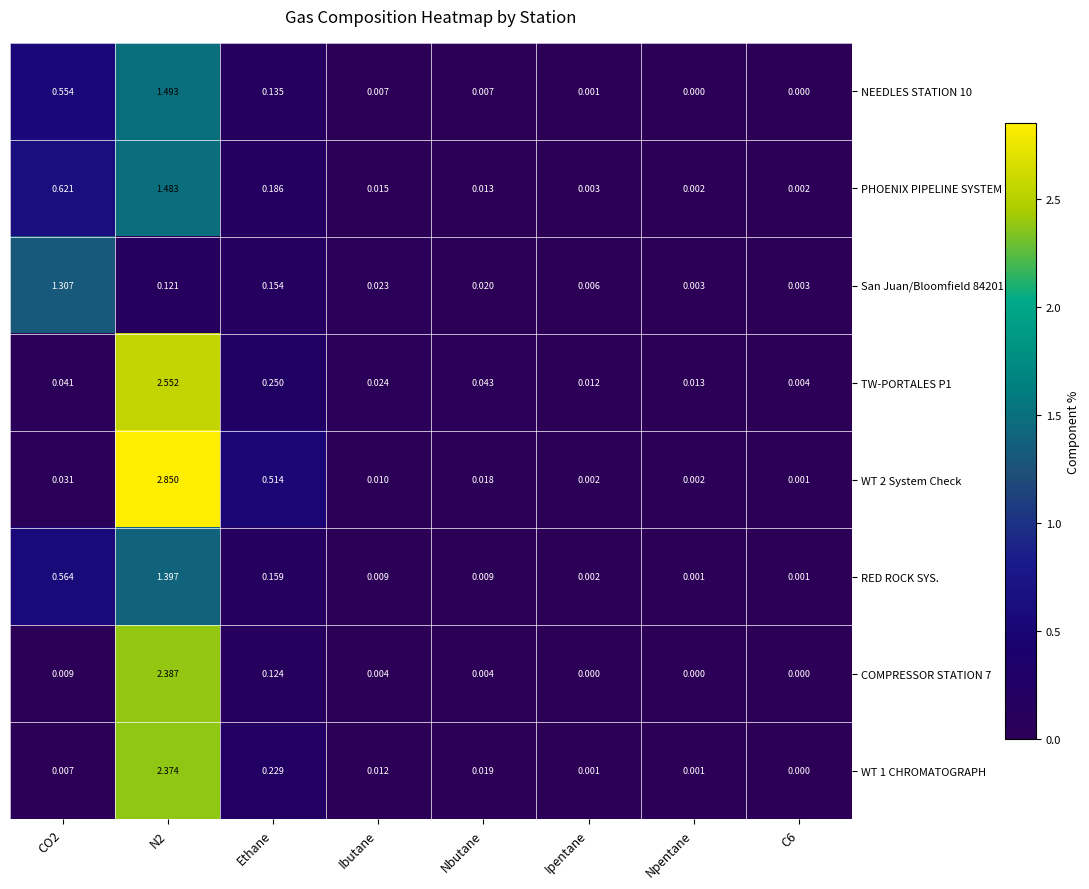

Which series changed the most between CO2 and C6?

San Juan/Bloomfield 84201